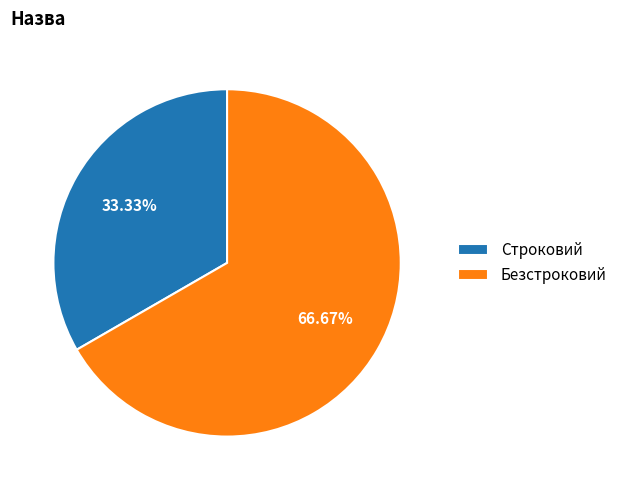

How many segments does this pie chart have?

2